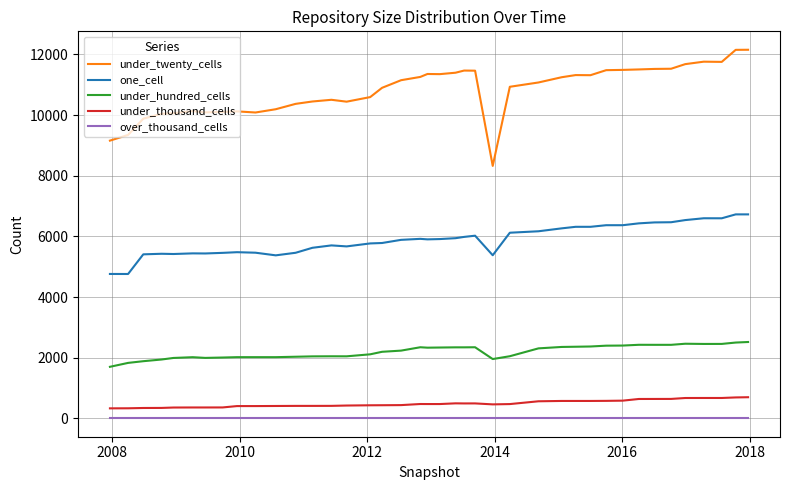

Which series has the largest range (max minus min)?

under_twenty_cells